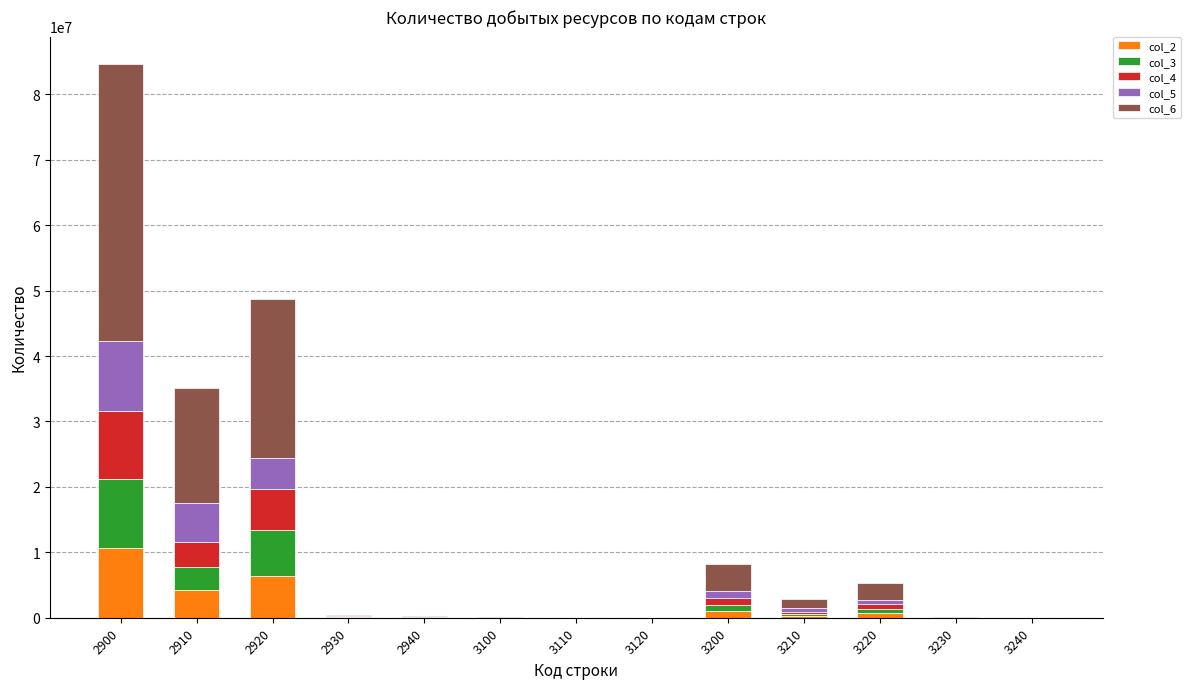

What are all the series names shown in the legend?

col_2, col_3, col_4, col_5, col_6